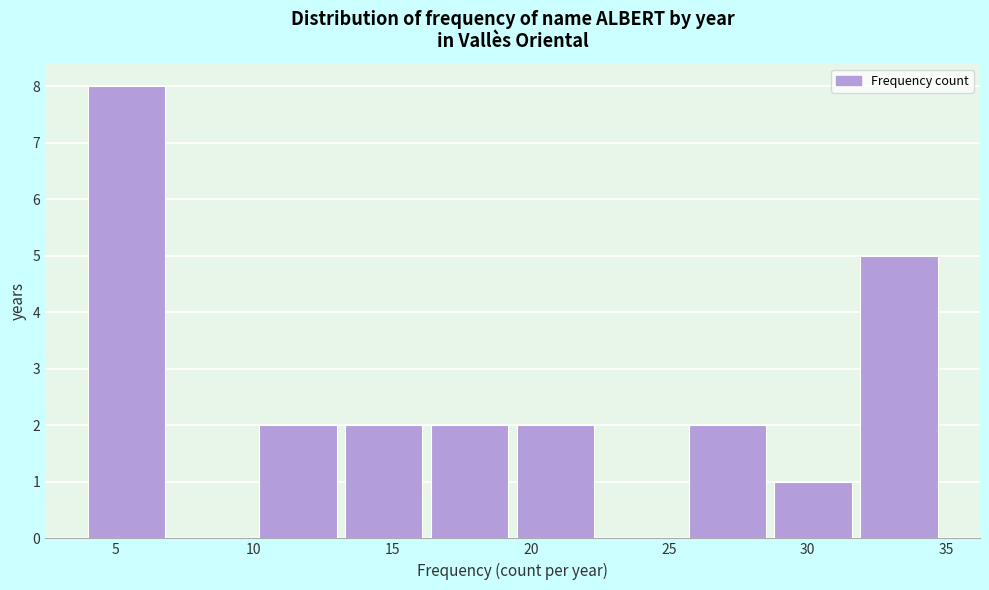

How tall is the bar that spans 31.9 to 35.0 on the x-axis? Neither the bar edges nor the heights are printed on the chart, so give them approximately, as read against the axes.

5